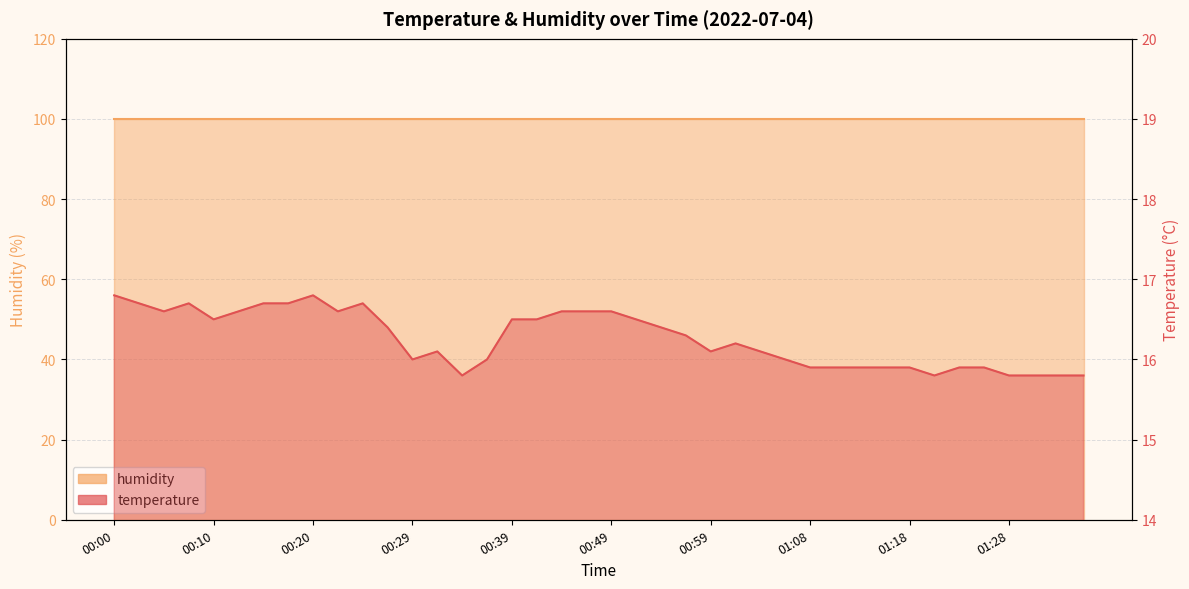

Reading left to right, what are all the values shown in this chart?

00:00=16.8	00:02=16.7	00:05=16.6	00:07=16.7	00:10=16.5	00:12=16.6	00:15=16.7	00:17=16.7	00:20=16.8	00:22=16.6	00:24=16.7	00:27=16.4	00:29=16.0	00:32=16.1	00:34=15.8	00:37=16.0	00:39=16.5	00:41=16.5	00:44=16.6	00:46=16.6	00:49=16.6	00:51=16.5	00:54=16.4	00:56=16.3	00:59=16.1	01:01=16.2	01:03=16.1	01:06=16.0	01:08=15.9	01:11=15.9	01:13=15.9	01:16=15.9	01:18=15.9	01:20=15.8	01:23=15.9	01:25=15.9	01:28=15.8	01:30=15.8	01:33=15.8	01:35=15.8